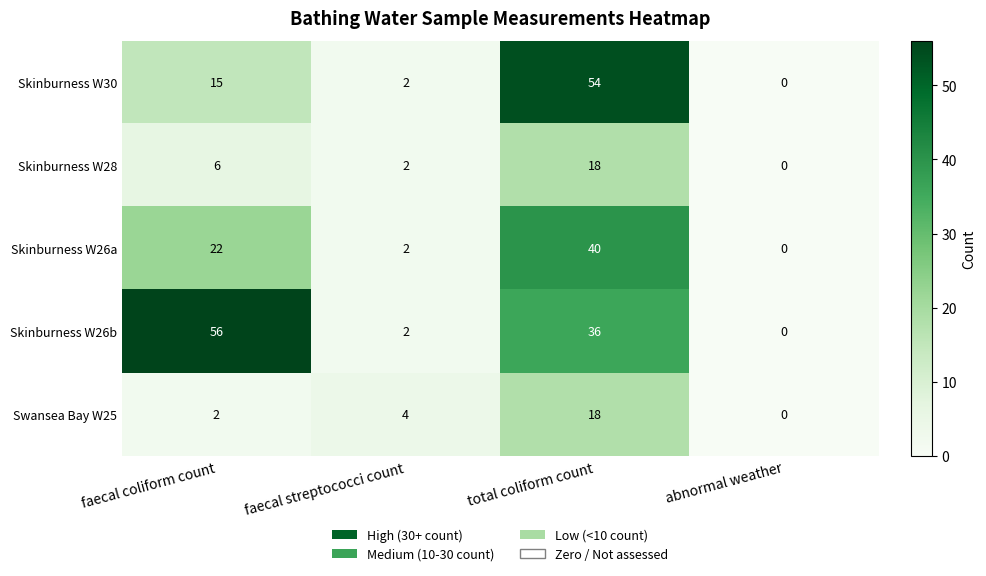

At how many categories does at least one series exceed 55?

1